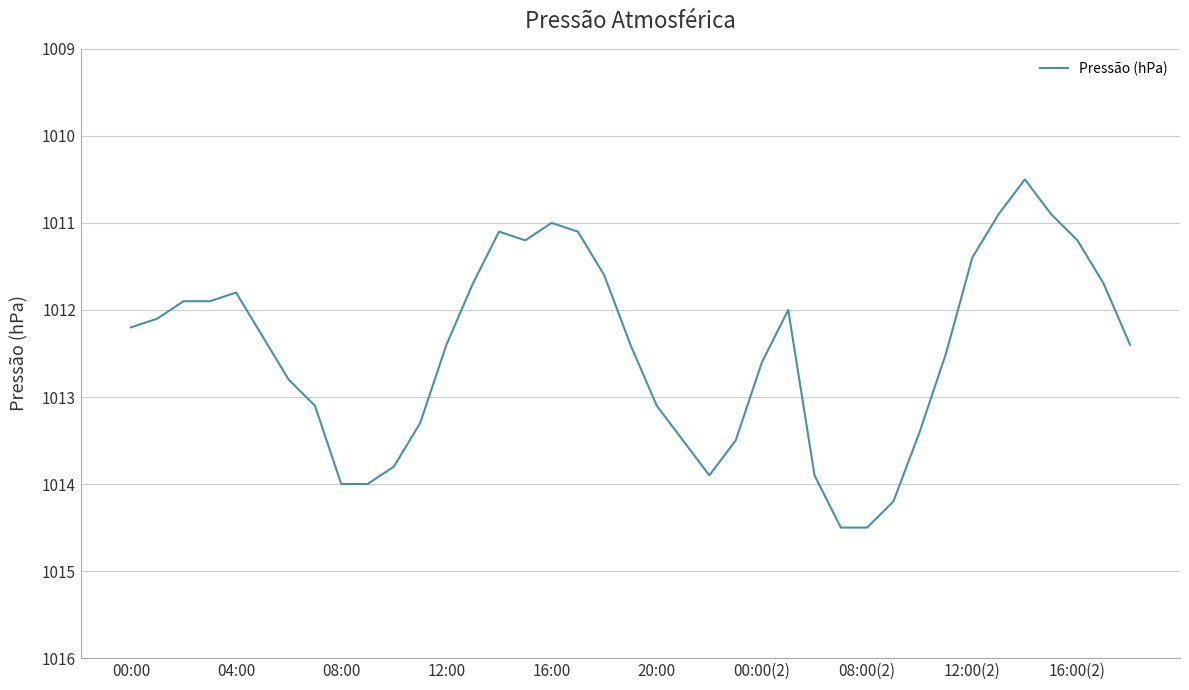

What is the minimum value shown in the chart?

1010.5